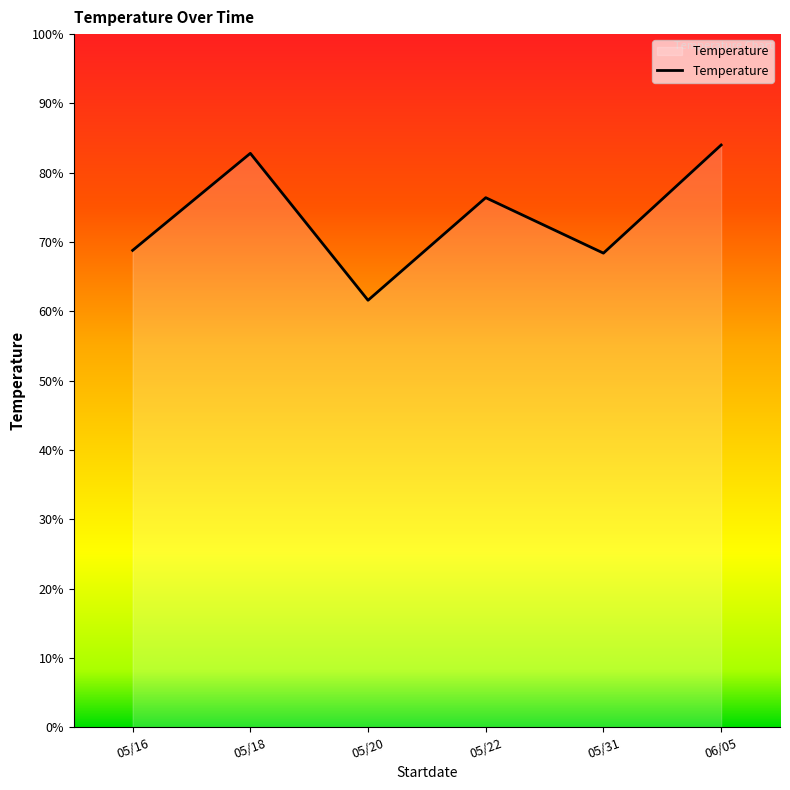

What position from the left is 05/22?

4